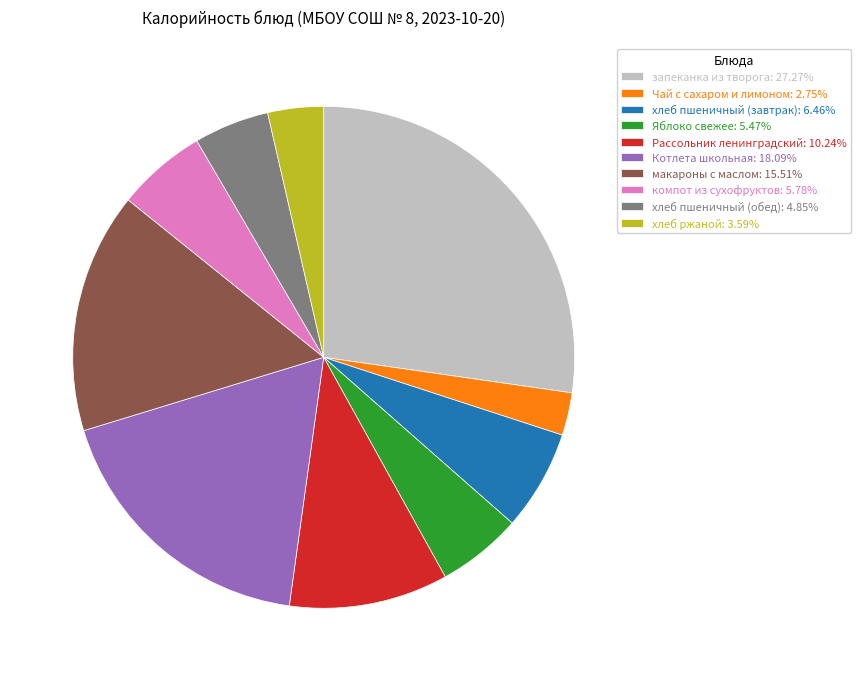

Is there any slice that represents more than half of the pie?

No